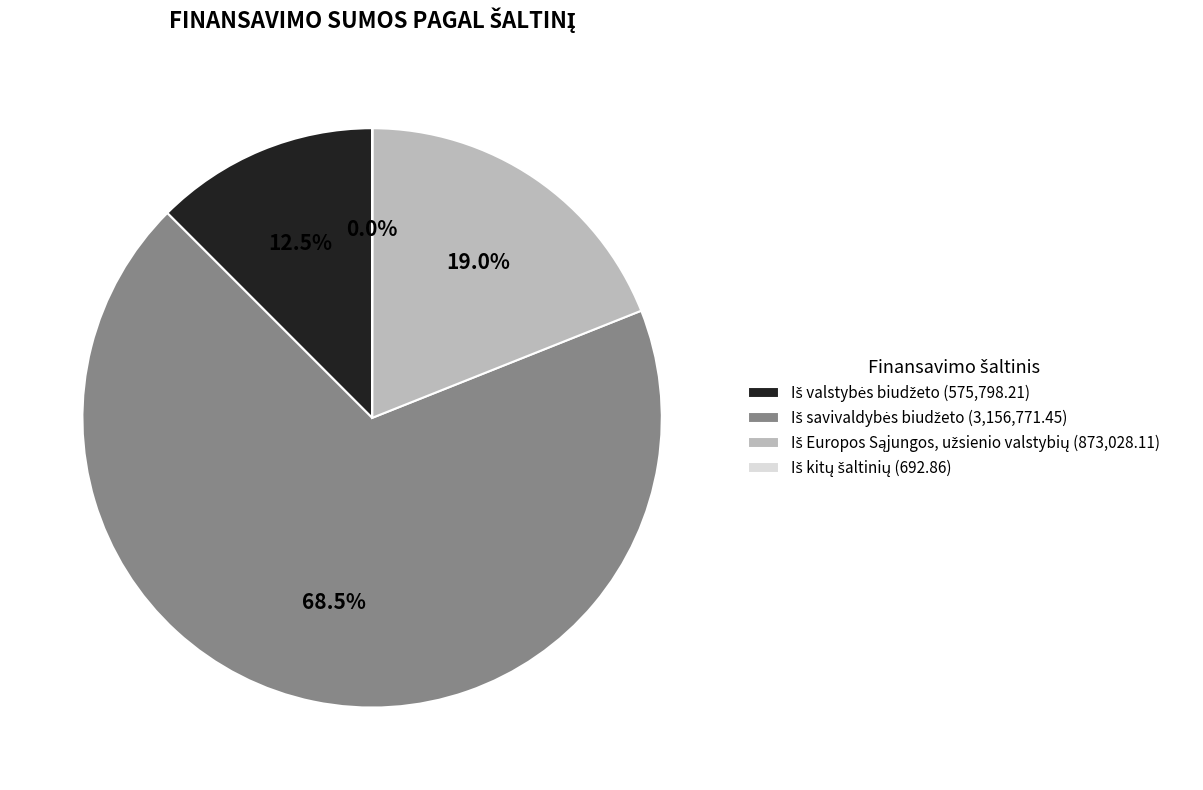

Is there a majority slice in this chart?

Yes